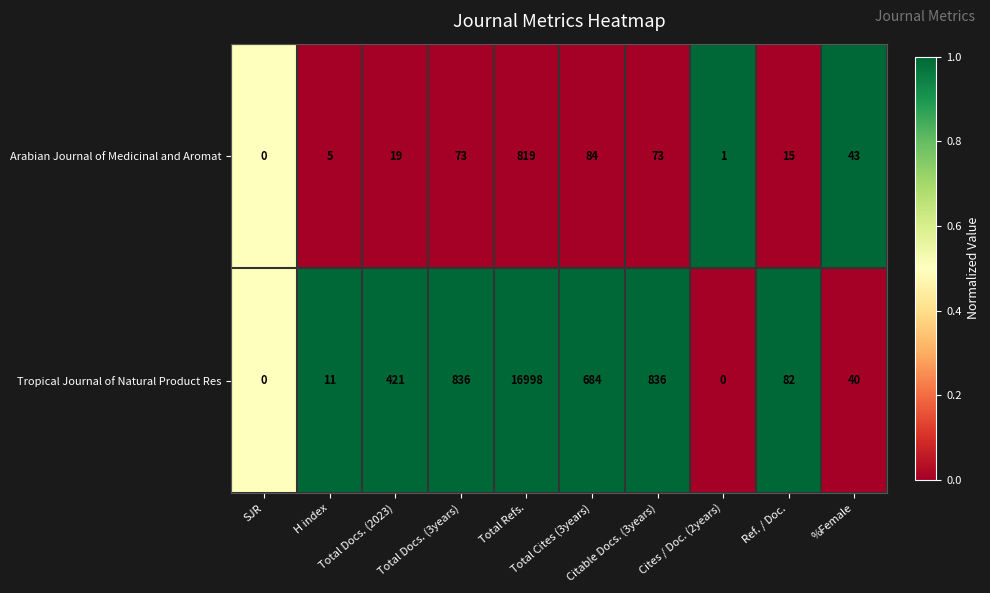

What is the average value of the Arabian Journal of Medicinal and Aromat series?

113